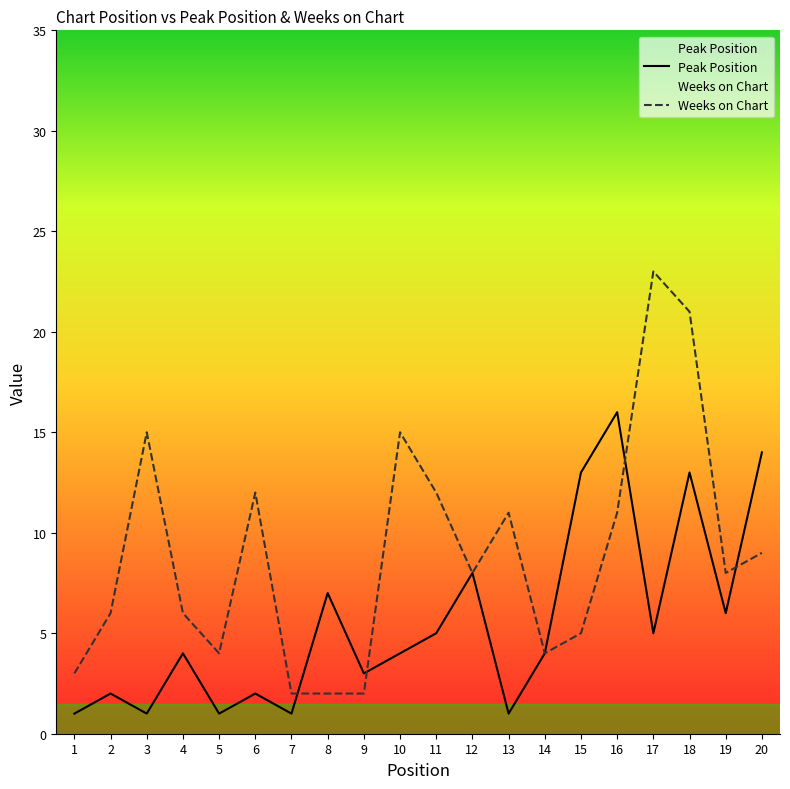

What is the value of the Peak Position point at the 5th from the left?

1